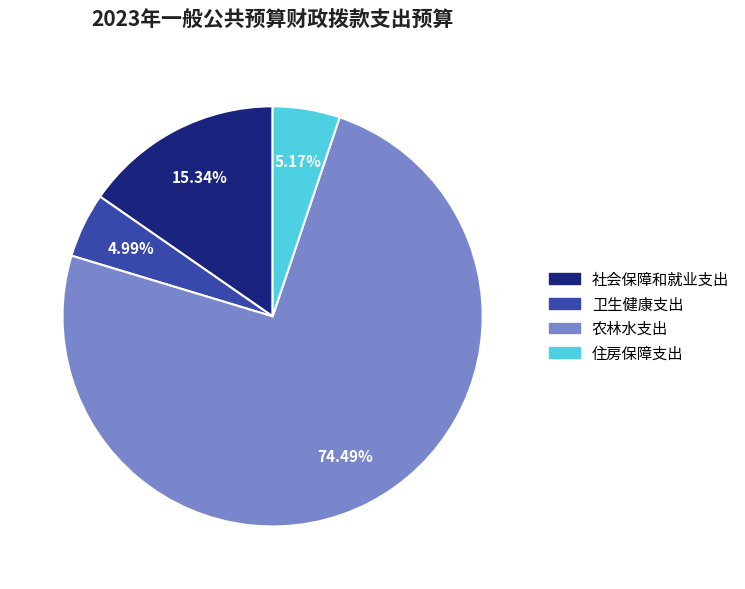

Is the sum of 社会保障和就业支出 and 卫生健康支出 greater than half?

No